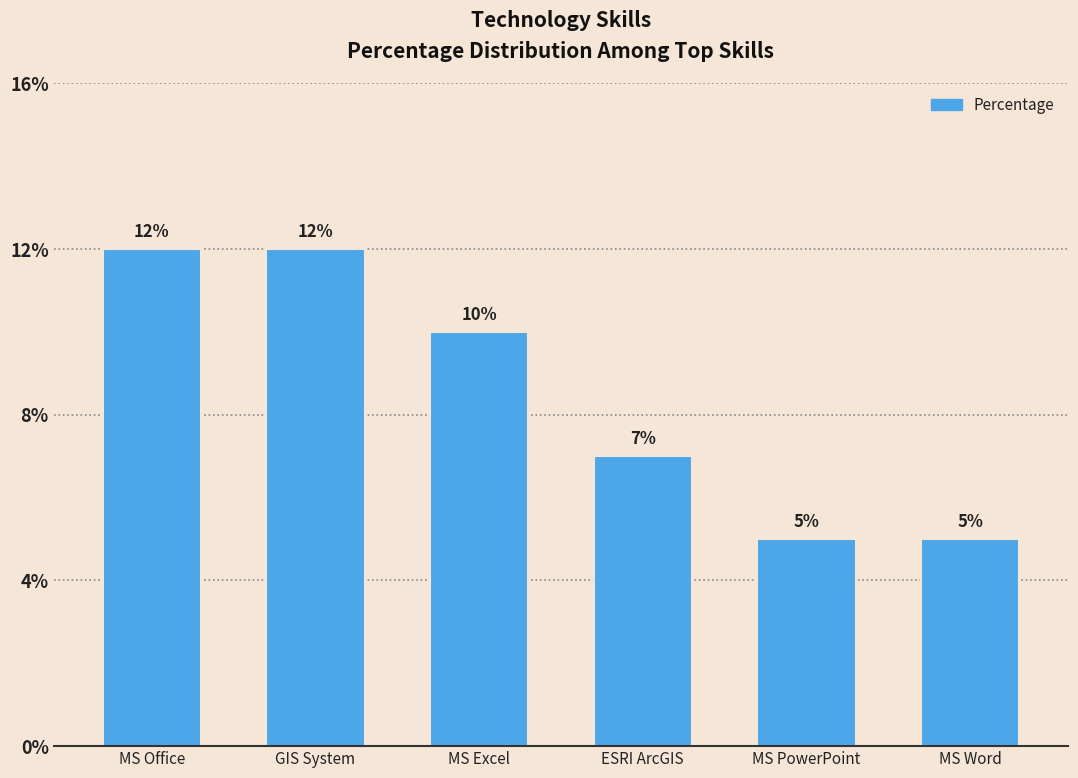

Reading right to left, transcribe all the data shown in this chart.

5	5	7	10	12	12